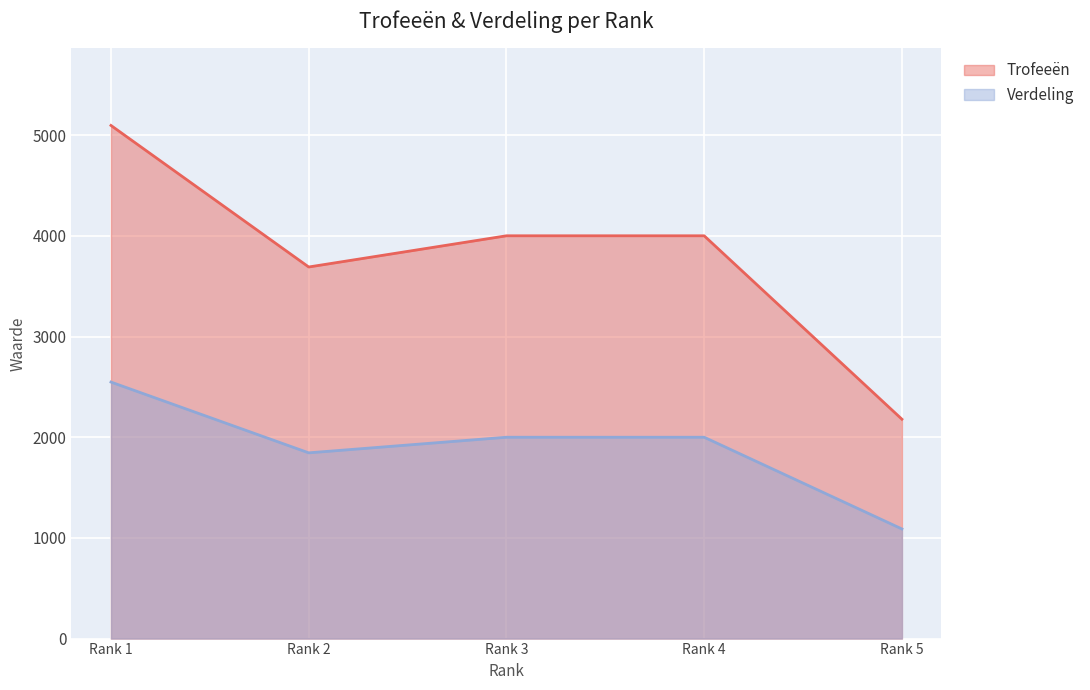

What is the sum of all Verdeling values?

9482